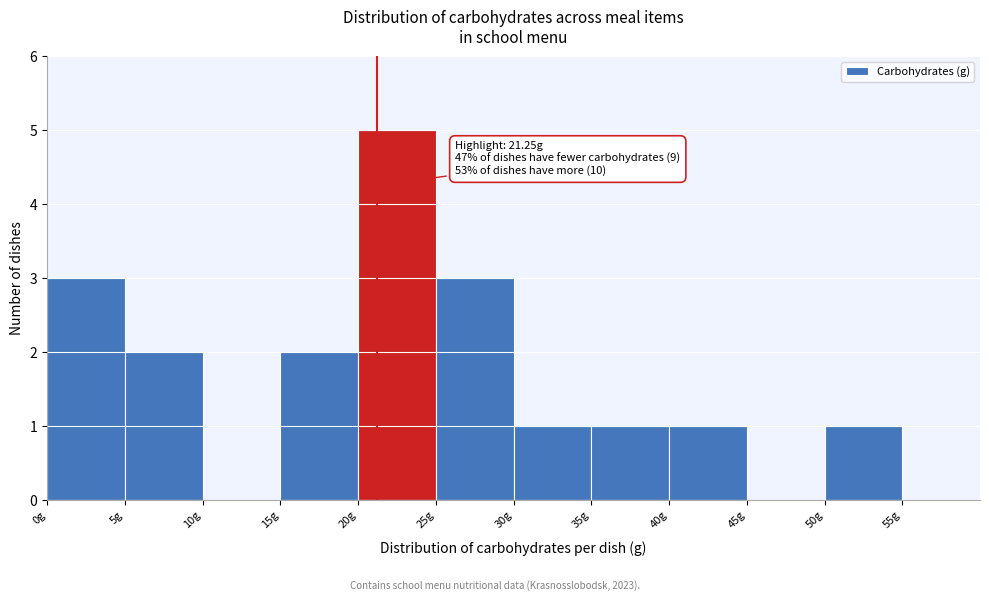

Over which range of the x-axis is the bar tallest?

20 to 25